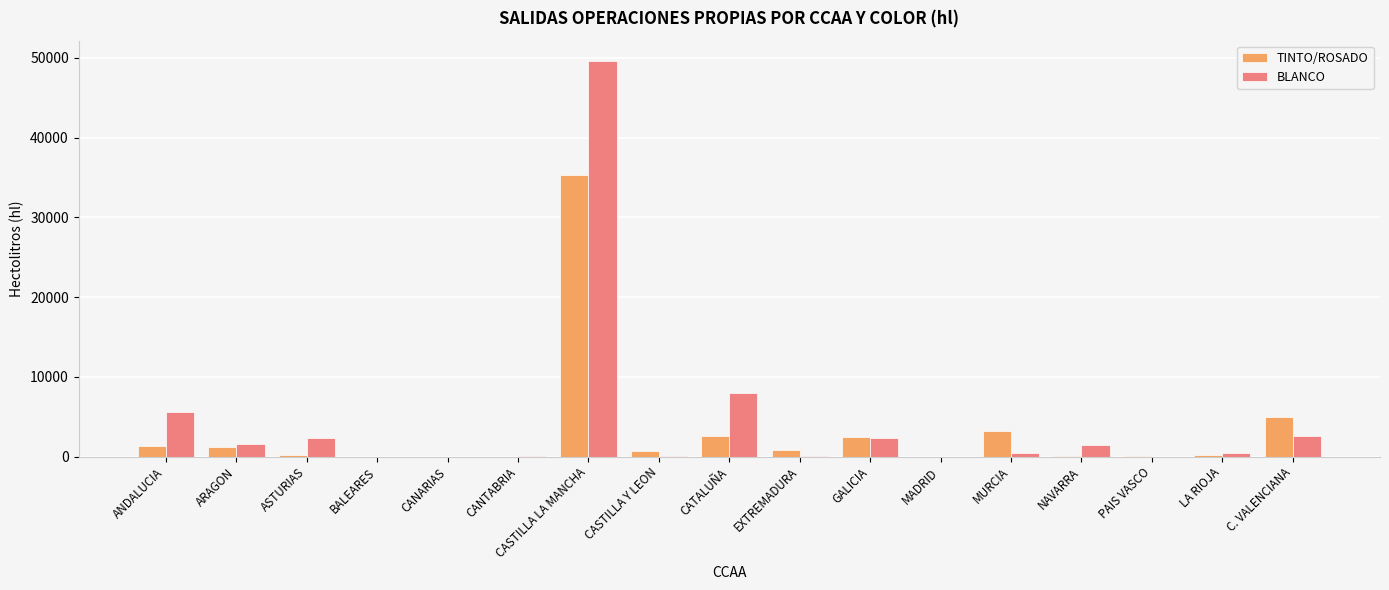

The BLANCO series shows 24544 at MADRID. True or false?

False